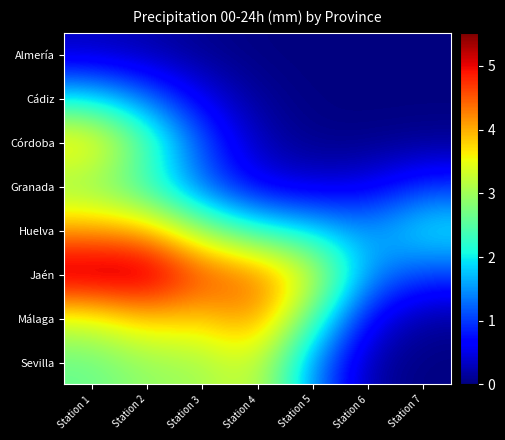

Reading left to right, what are all the values shown in this chart?

Almería: Station 1=0.3	Station 2=0.2	Station 3=0.1	Station 4=0.0	Station 5=0.0	Station 6=0.0	Station 7=0.0
Cádiz: Station 1=1.9	Station 2=1.3	Station 3=0.5	Station 4=0.1	Station 5=0.0	Station 6=0.0	Station 7=0.0
Córdoba: Station 1=3.9	Station 2=2.6	Station 3=1.1	Station 4=0.3	Station 5=0.0	Station 6=0.0	Station 7=0.1
Granada: Station 1=2.8	Station 2=2.2	Station 3=1.2	Station 4=0.5	Station 5=0.4	Station 6=0.5	Station 7=0.9
Huelva: Station 1=4.1	Station 2=4.0	Station 3=2.9	Station 4=2.2	Station 5=1.9	Station 6=1.5	Station 7=2.1
Jaén: Station 1=5.5	Station 2=5.5	Station 3=4.6	Station 4=4.4	Station 5=3.4	Station 6=1.5	Station 7=1.0
Málaga: Station 1=3.4	Station 2=3.9	Station 3=3.8	Station 4=4.3	Station 5=2.5	Station 6=0.6	Station 7=0.1
Sevilla: Station 1=2.6	Station 2=2.9	Station 3=3.0	Station 4=3.4	Station 5=1.5	Station 6=0.2	Station 7=0.0